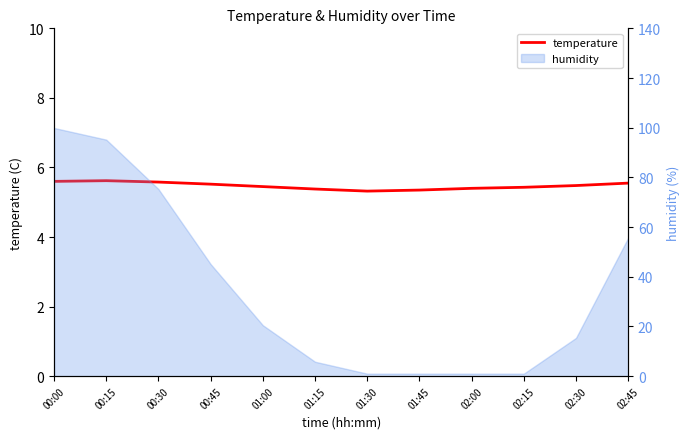

What is the difference between the values at 01:15 and 00:30?

0.2